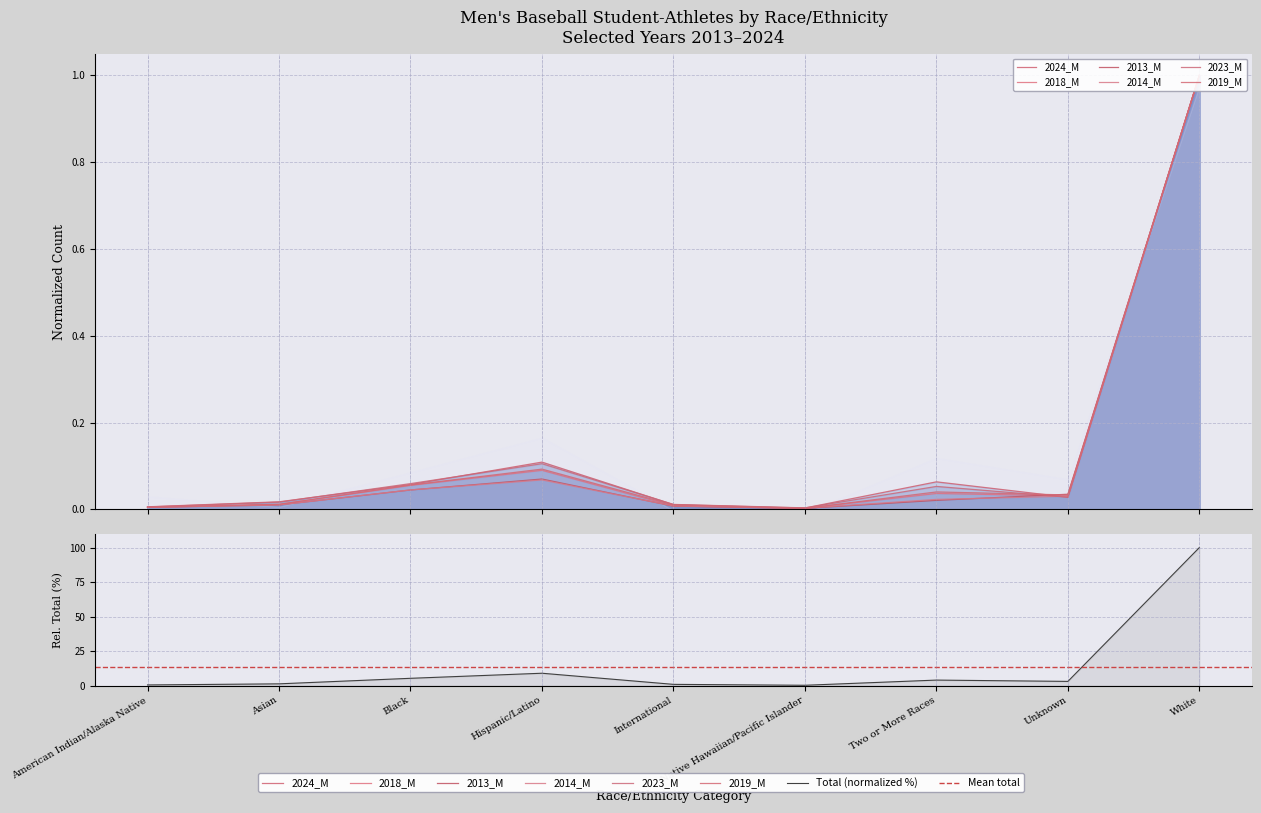

At which label does 2014_M reach its peak?

White